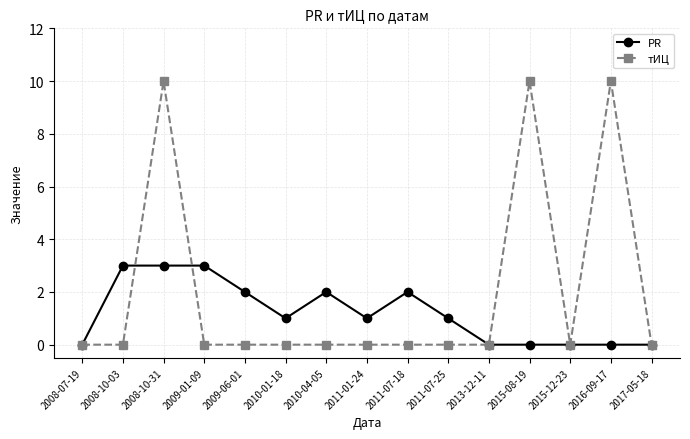

True or false: PR has more than 0 interior local peaks.

True